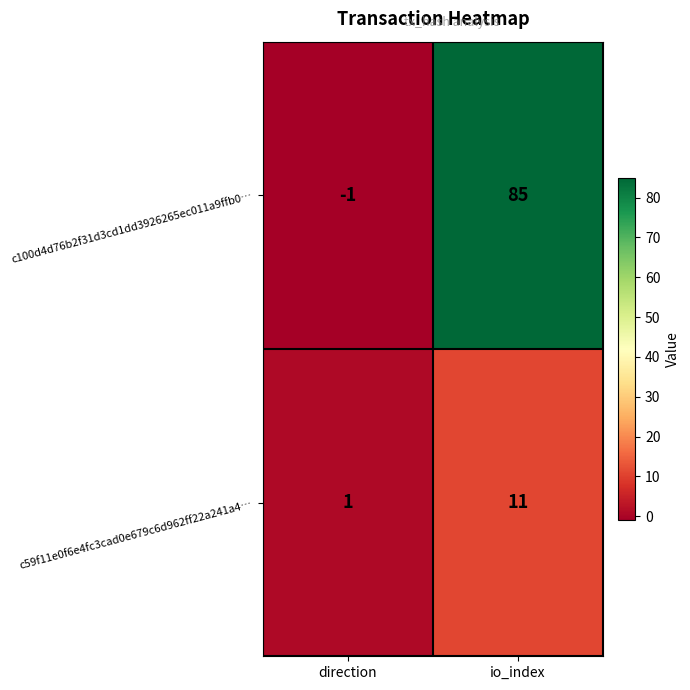

Which category has the lowest value in the c59f11e0f6e4fc3cad0e679c6d962ff22a241a4… series?

direction